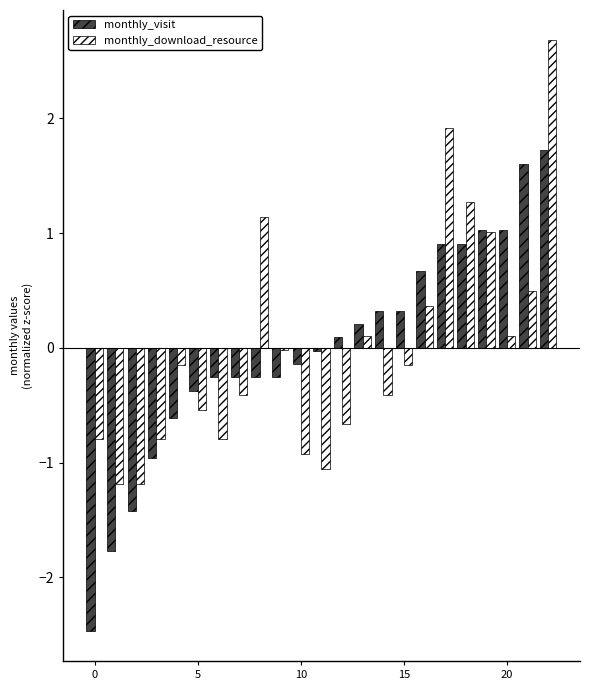

What is the greatest value displayed?

2.7